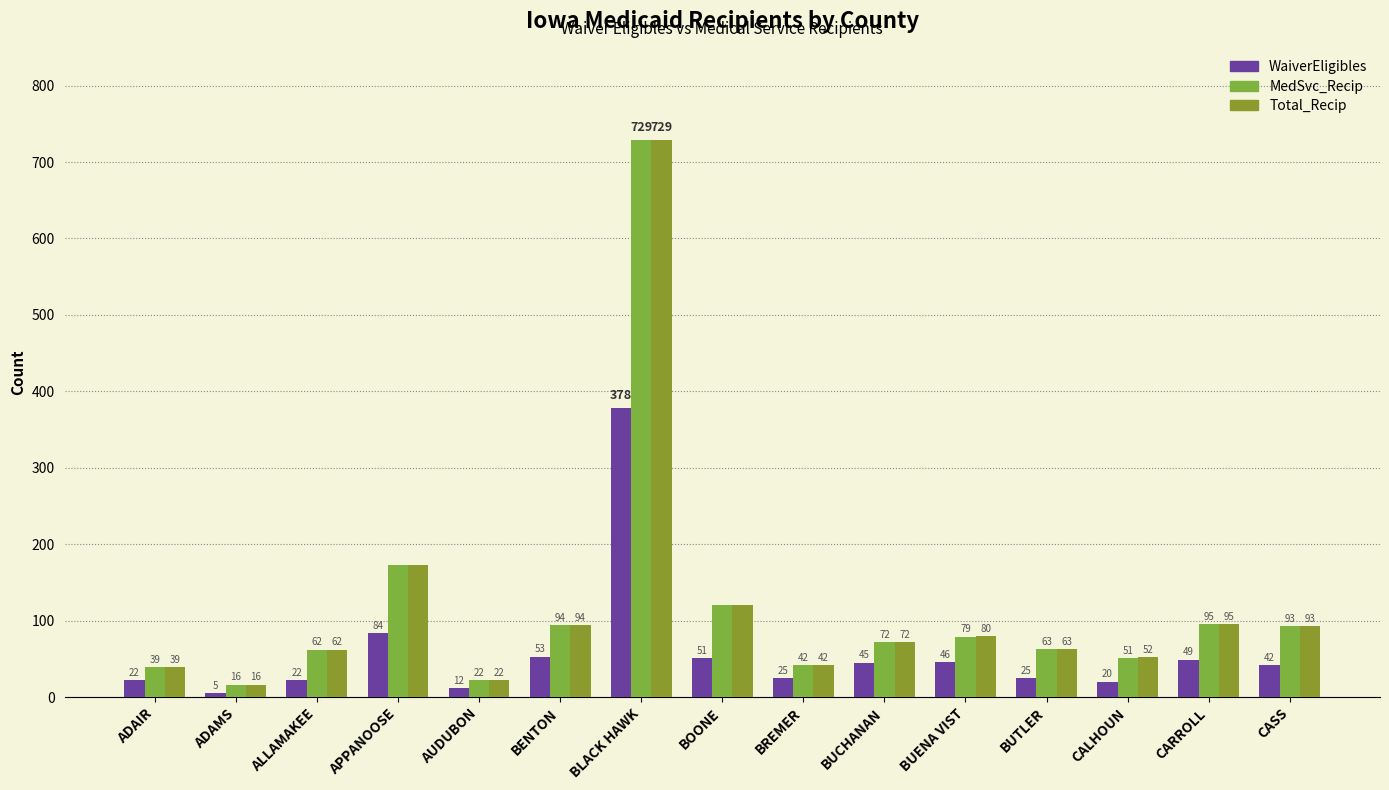

At which label is WaiverEligibles closest to 191?

APPANOOSE